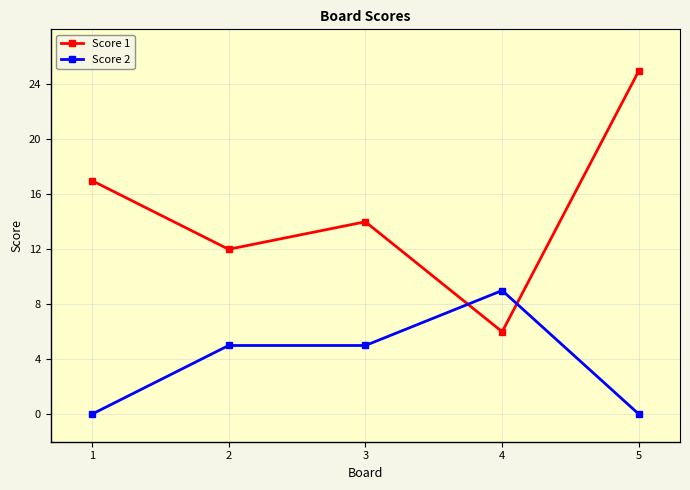

What is the sum of all Score 2 values?

19